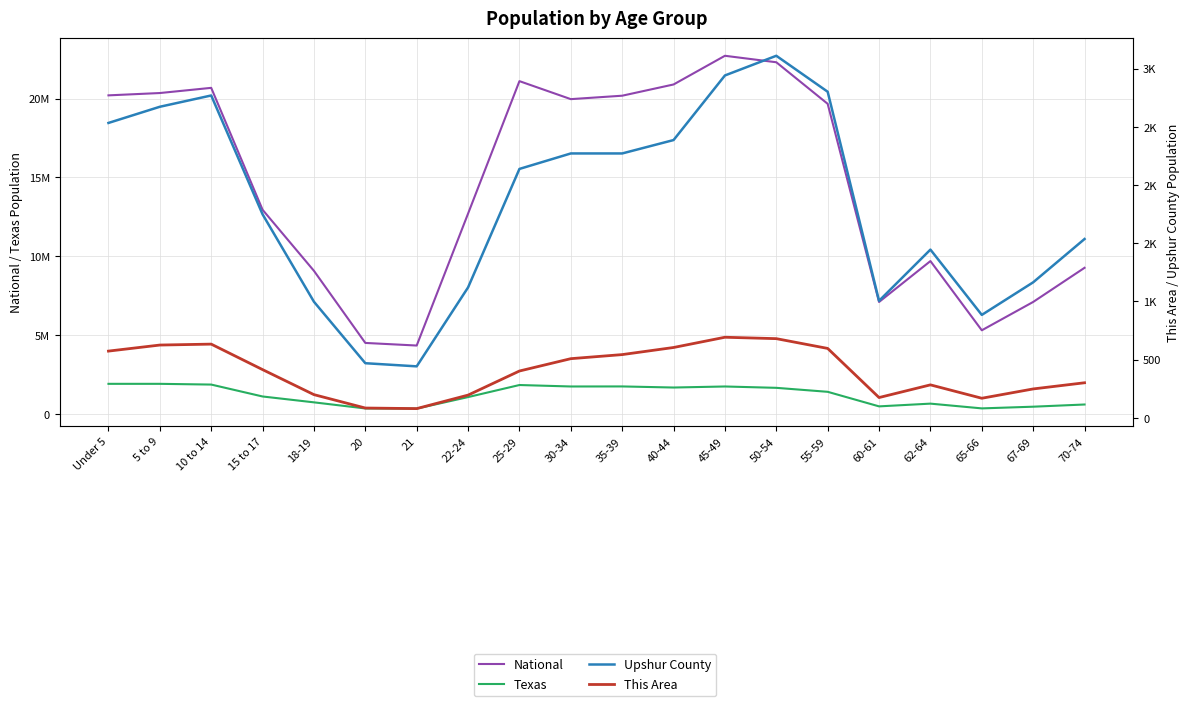

What is the difference between the second highest and minimum values in the Upshur County series?

2499